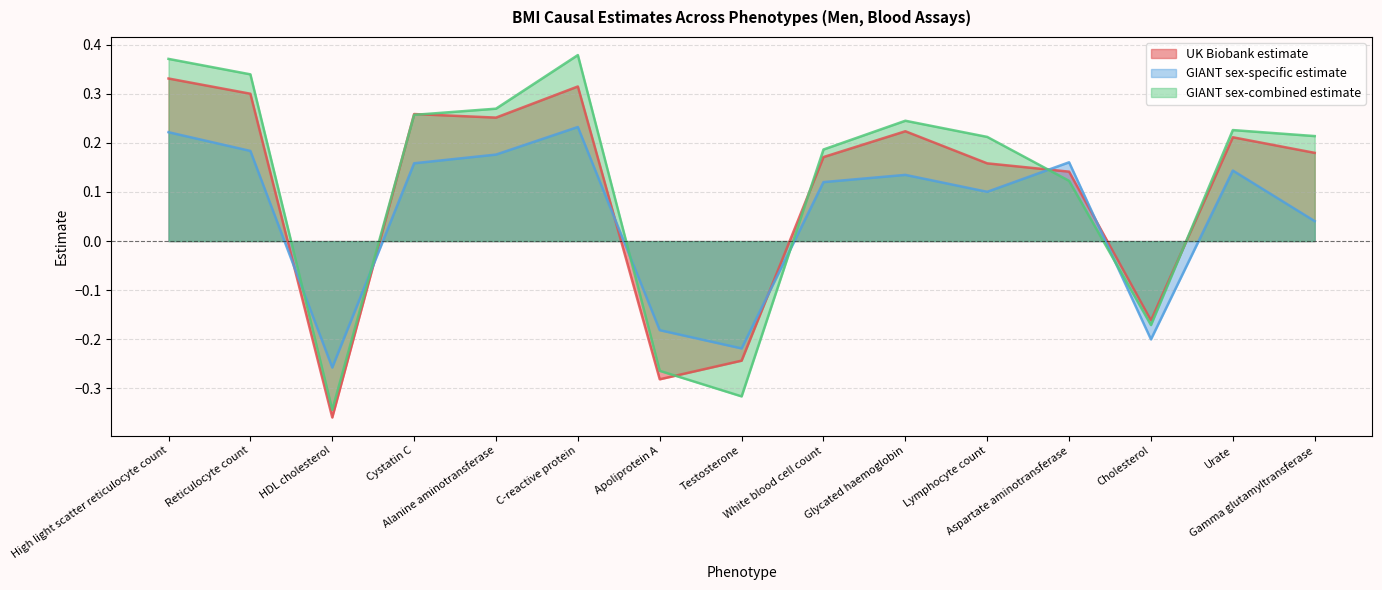

What is the average value of the GIANT sex-combined estimate series?

0.1